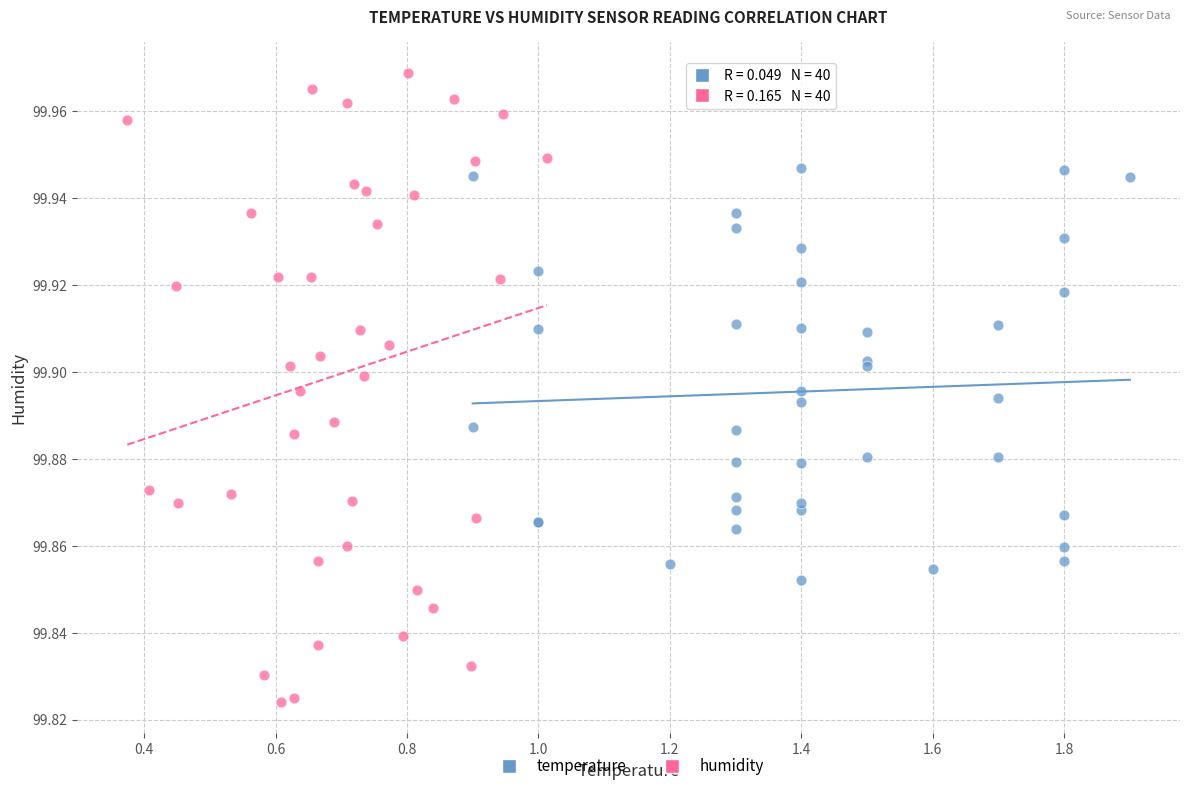

What are all the series names shown in the legend?

temperature, humidity